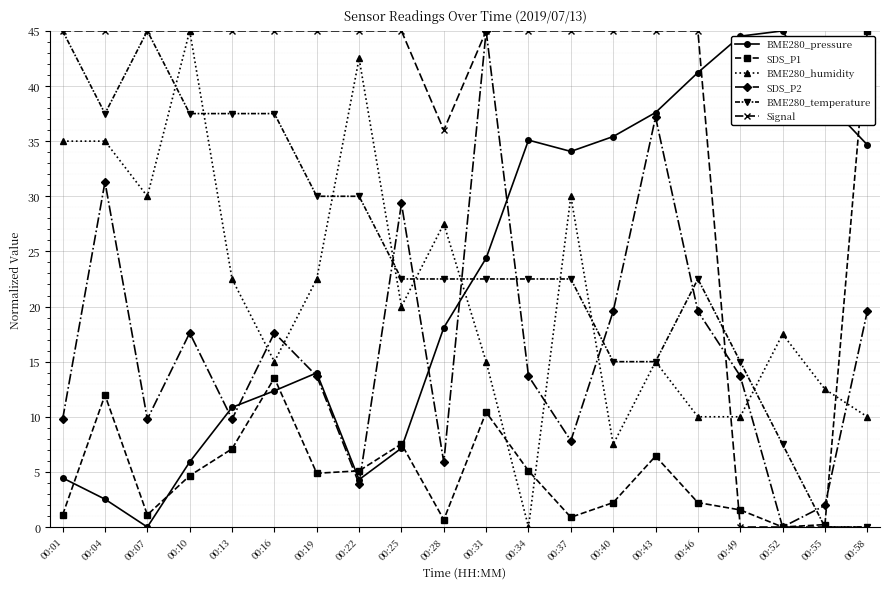

Where is the first local maximum for SDS_P1?

00:04